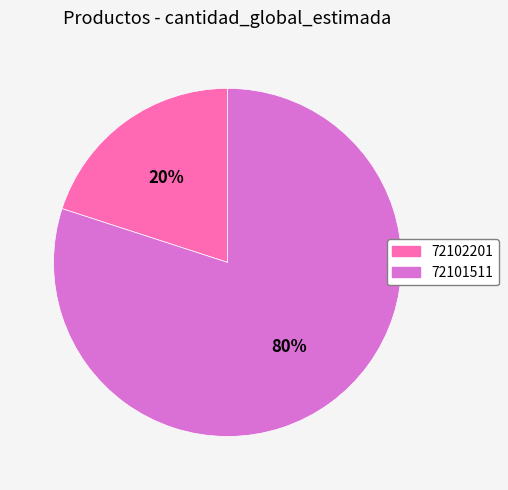

Count the number of slices in the pie.

2